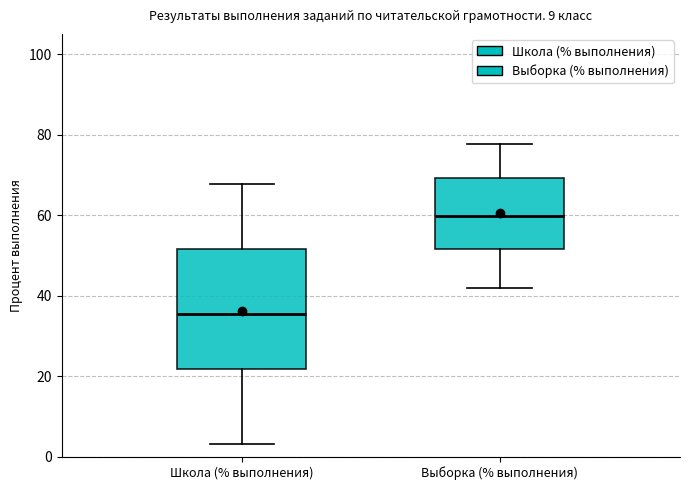

Which box has the lowest median line?

Школа (% выполнения)